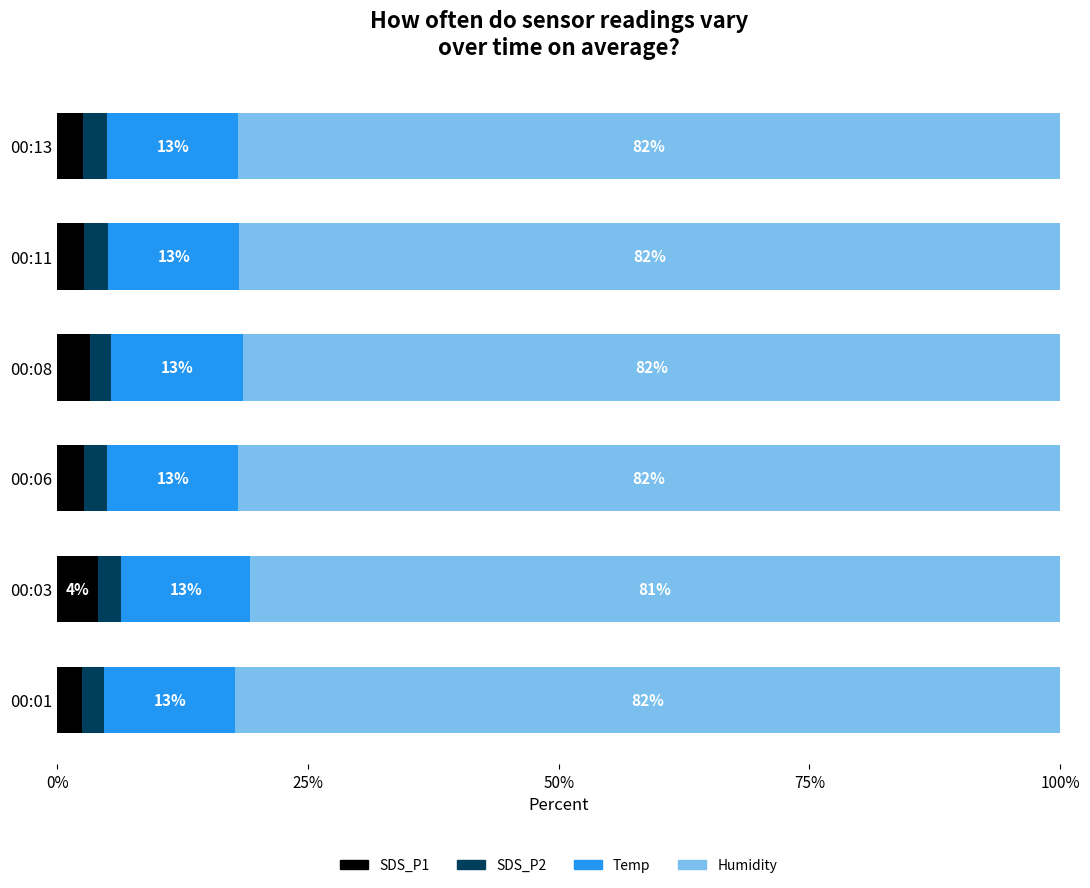

How many SDS_P1 values are between 2 and 3?

4